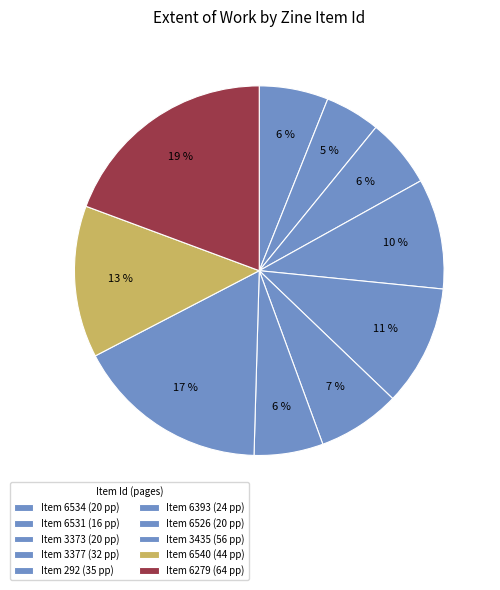

Count the number of slices in the pie.

10